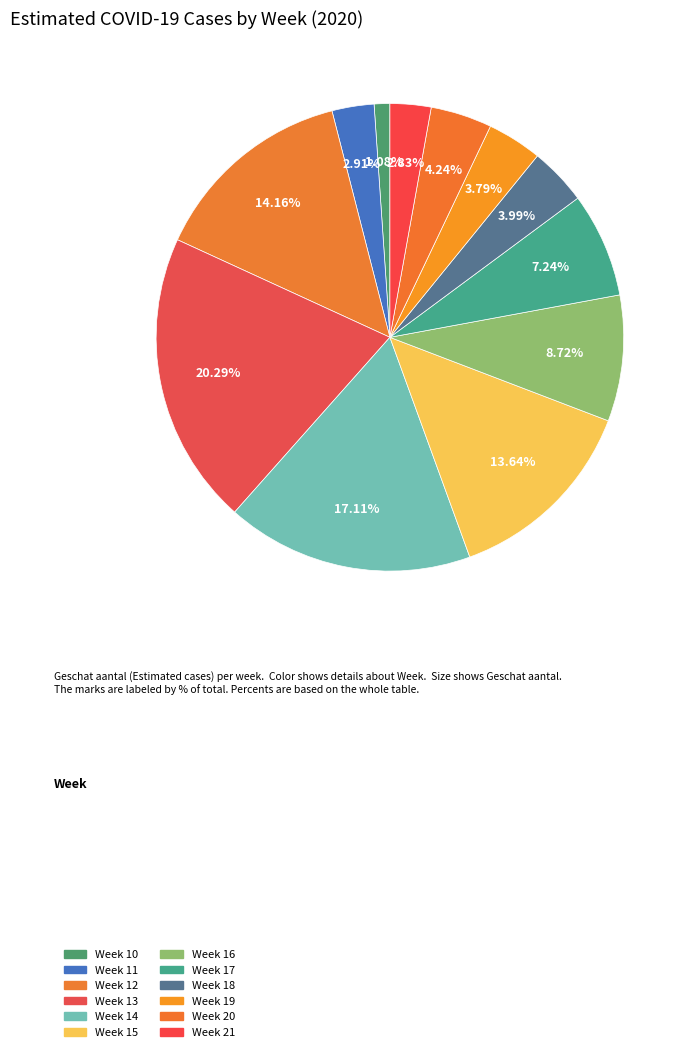

Is there any slice that represents more than half of the pie?

No